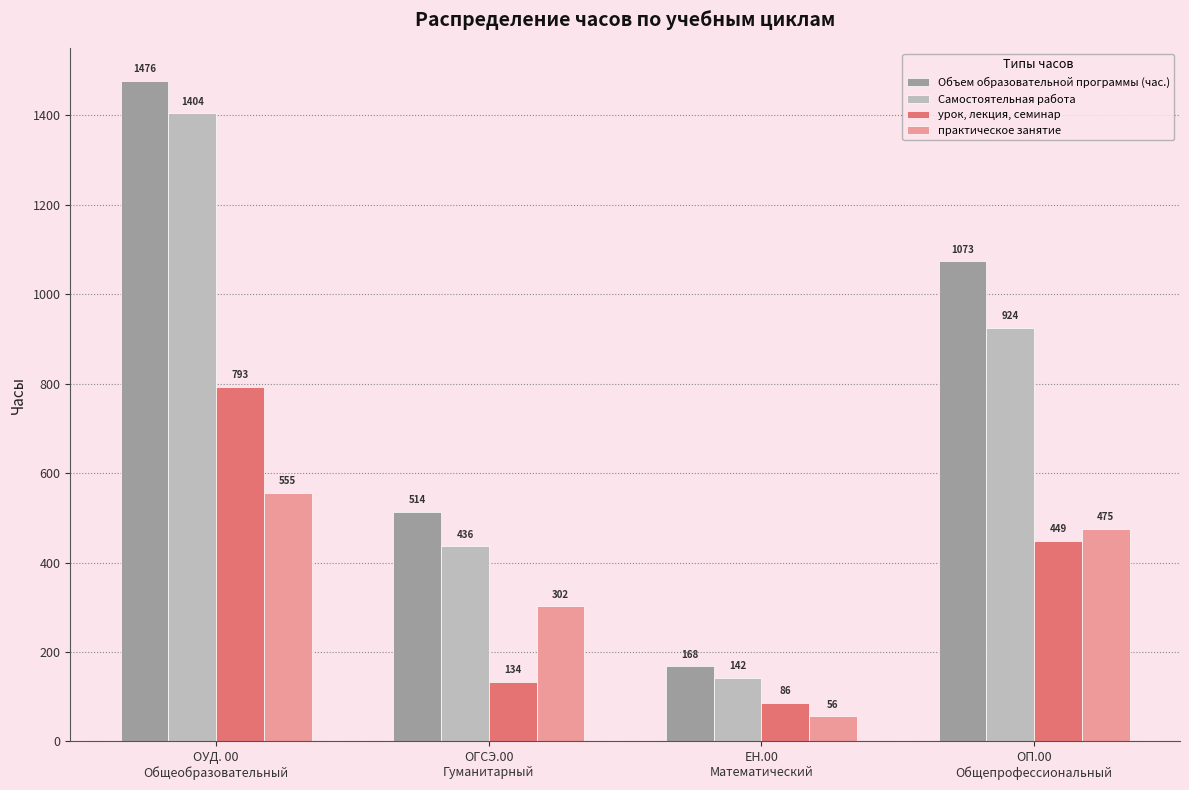

At which label does Объем образовательной программы (час.) reach its peak?

ОУД. 00
Общеобразовательный